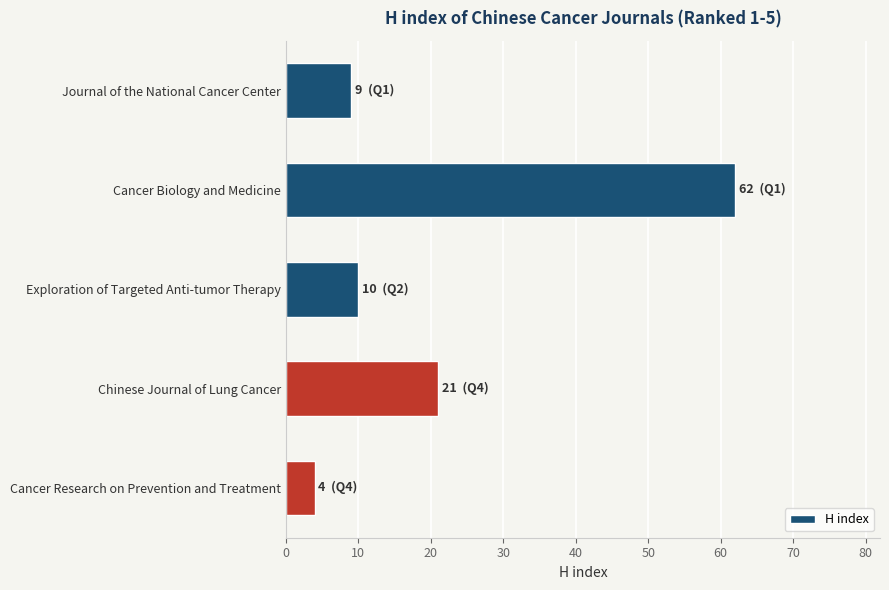

What position from the bottom is Journal of the National Cancer Center?

5